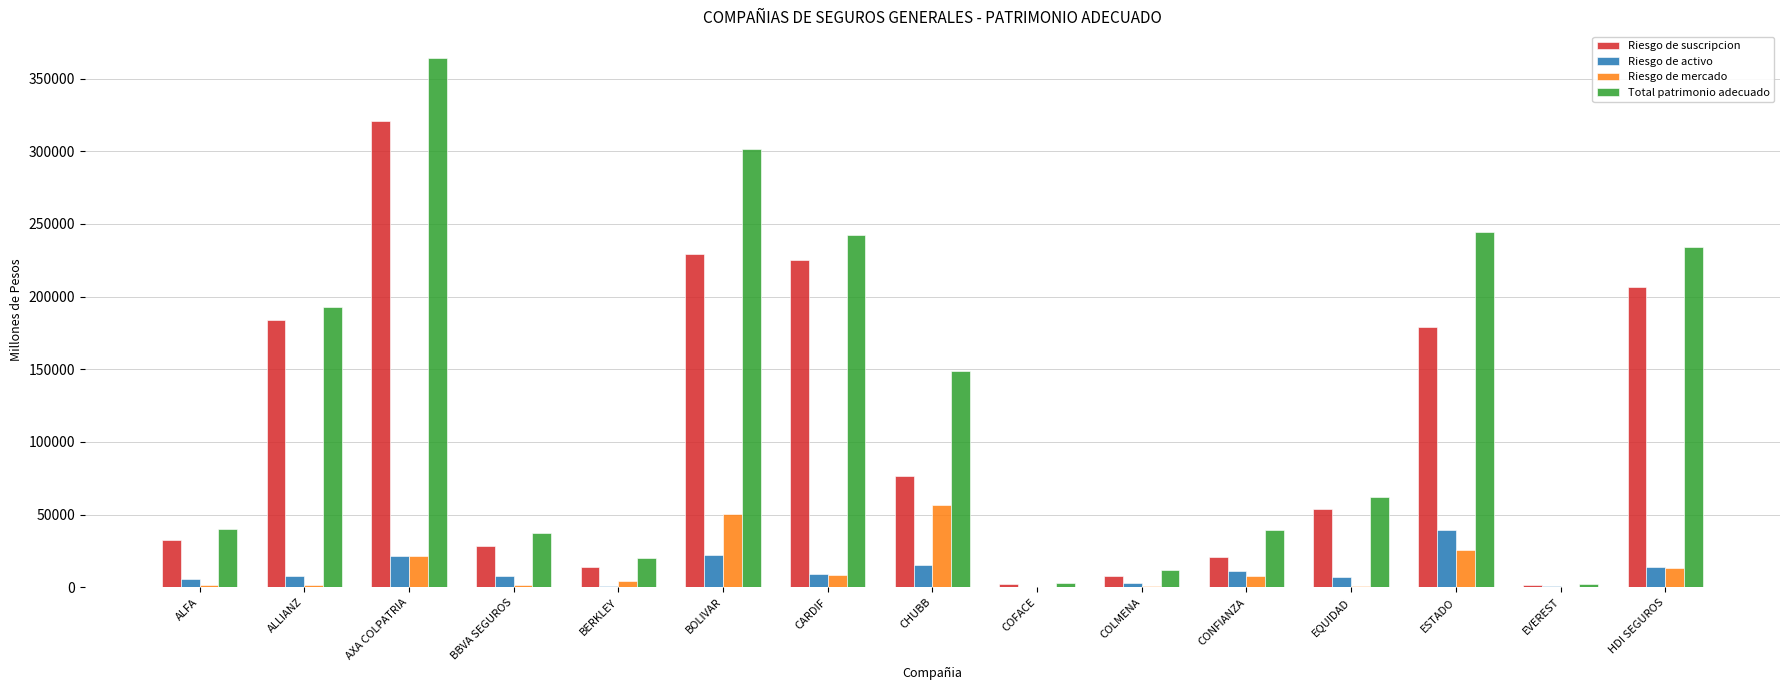

How many groups of bars are there?

15